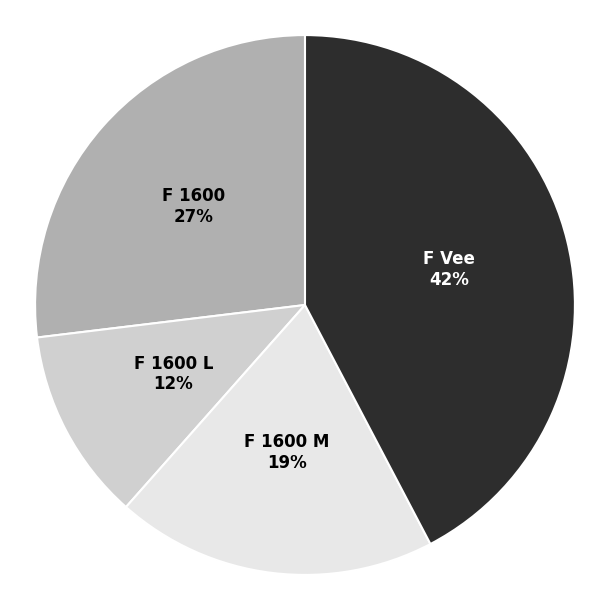

To the nearest percent, what is the combined percentage of F 1600 L and F 1600 M?

31%